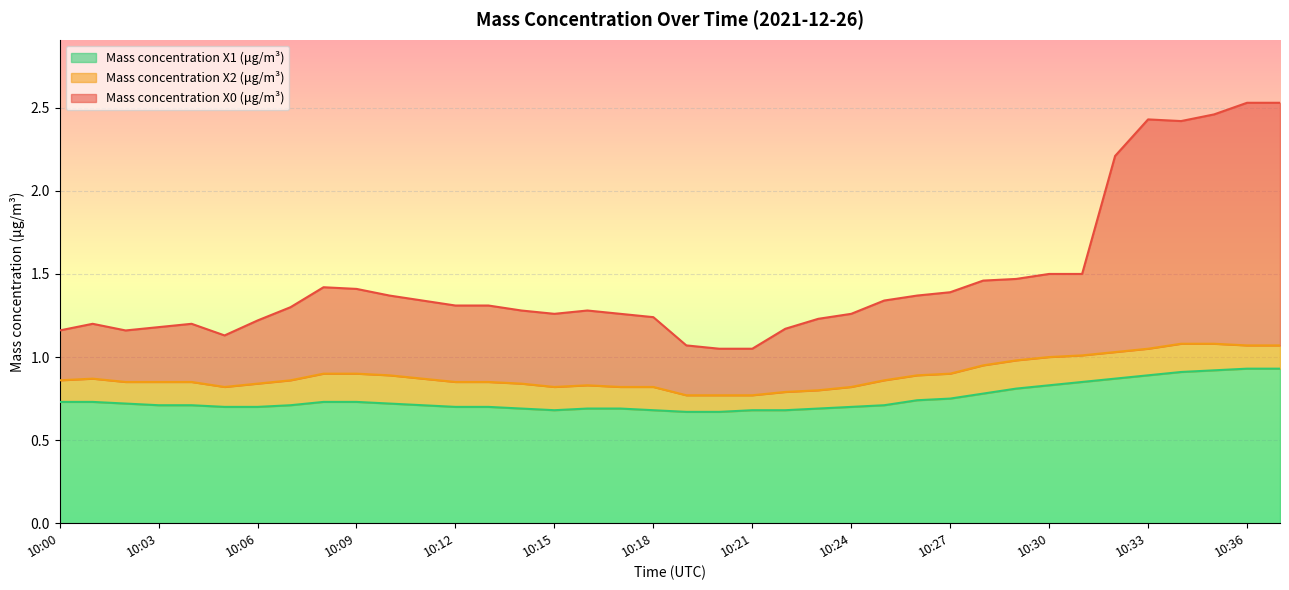

What are all the series names shown in the legend?

Mass concentration X1 (μg/m³), Mass concentration X2 (μg/m³), Mass concentration X0 (μg/m³)